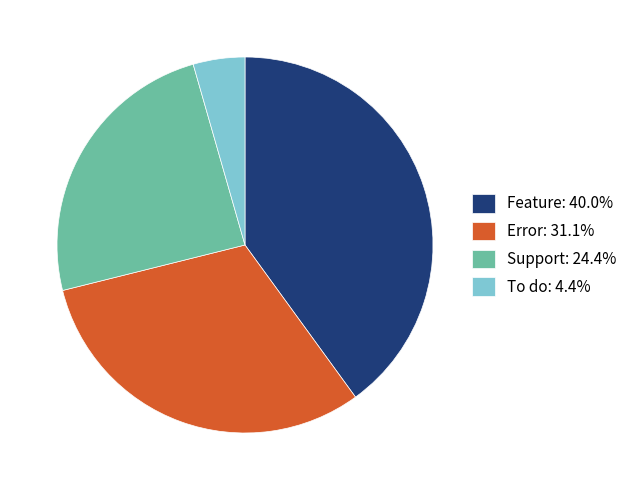

How many segments does this pie chart have?

4